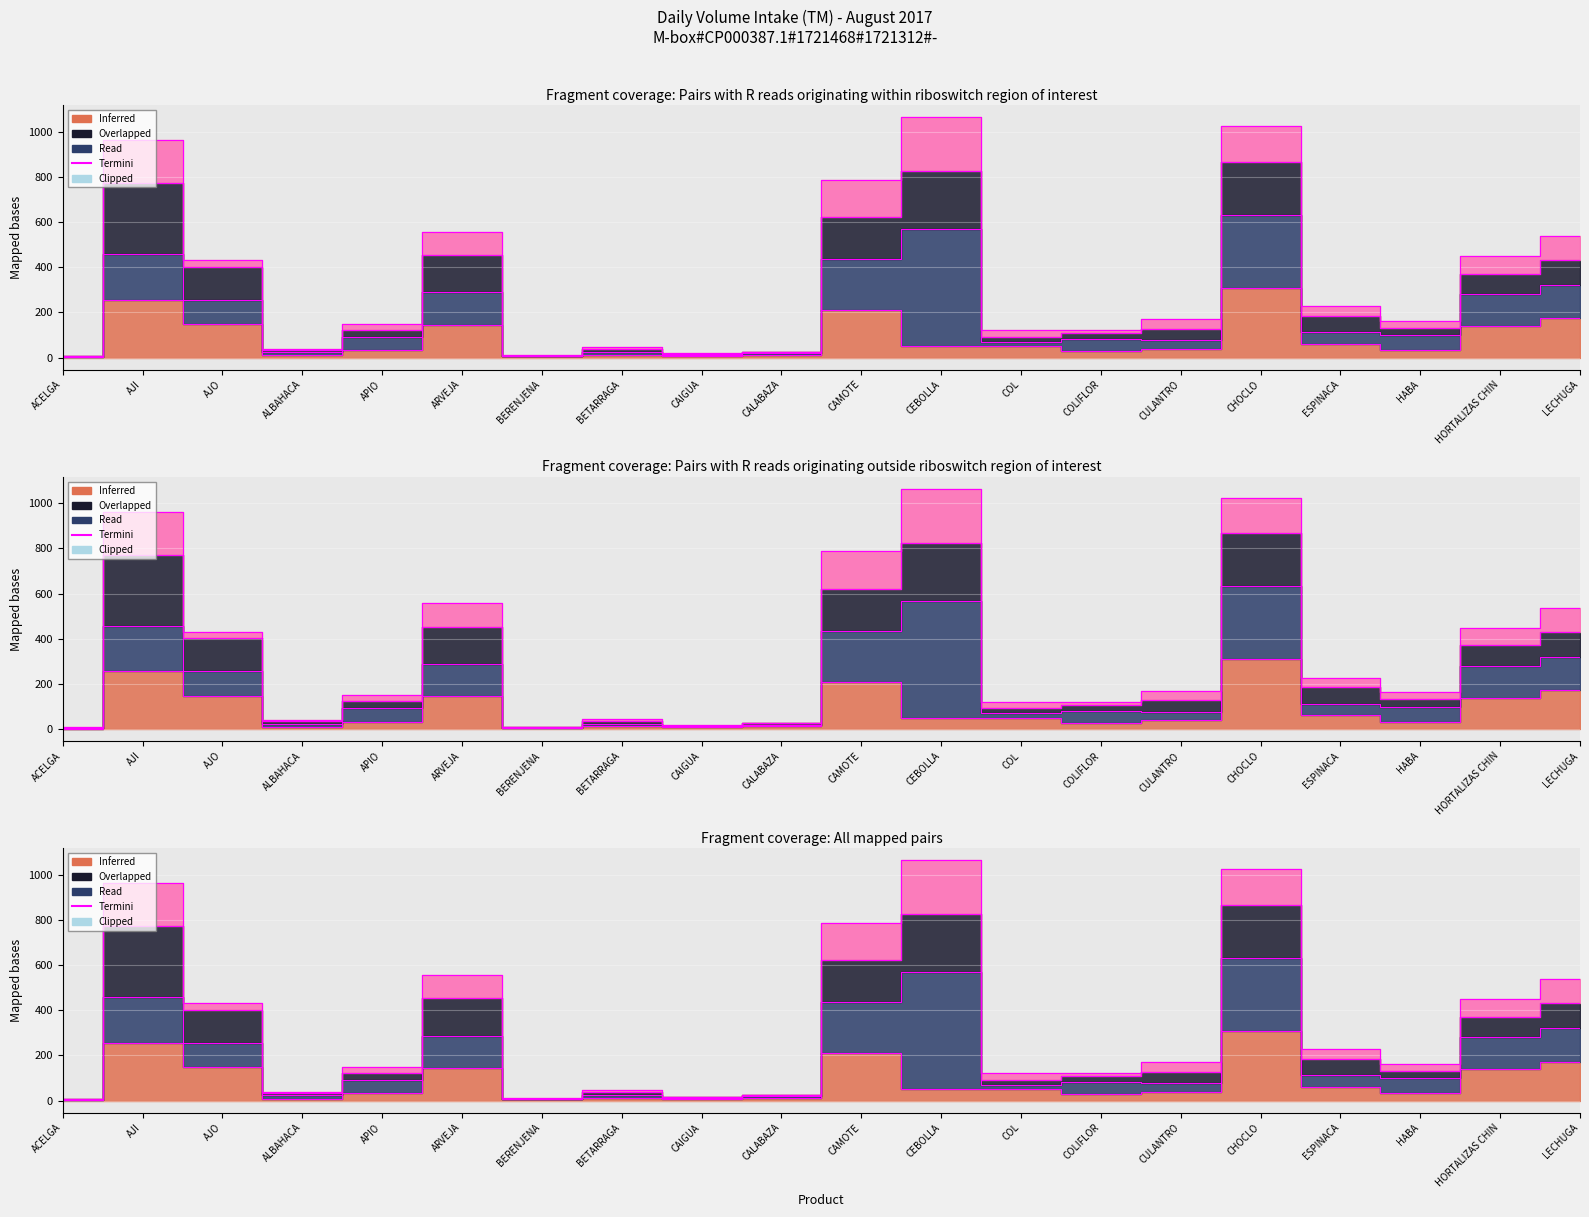

Read the value at AJI.

255